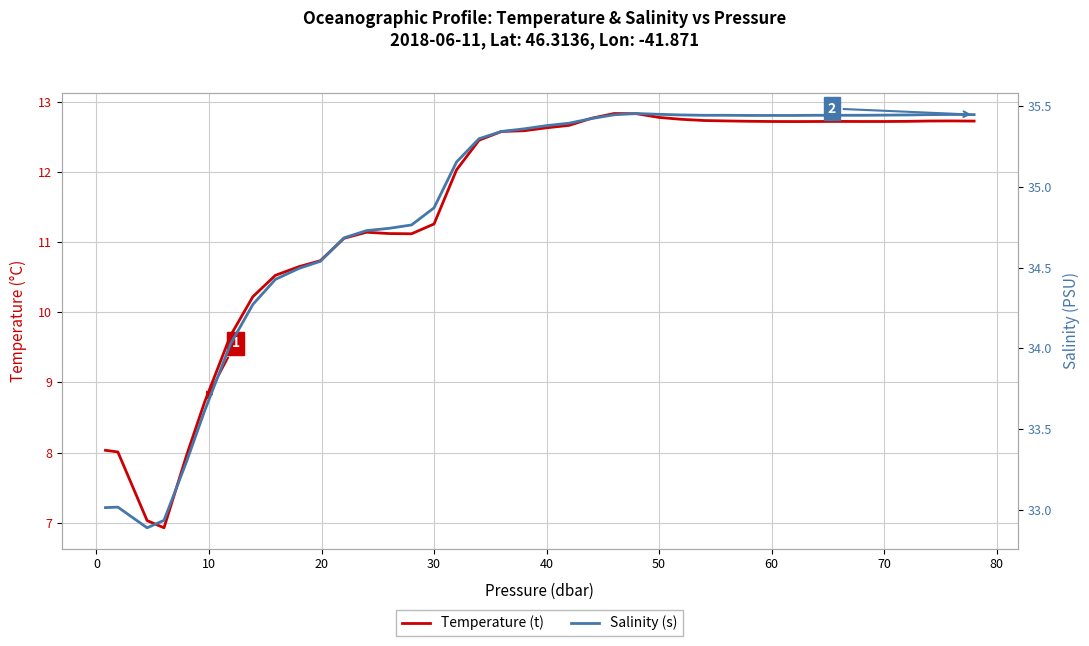

Reading left to right, what are all the values shown in this chart?

Temperature (t): 8.0	8.0	7.0	6.9	8.0	8.7	9.7	10.2	10.5	10.7	10.7	11.1	11.1	11.1	11.1	11.3	12.0	12.5	12.6	12.6	12.6	12.7	12.8	12.8	12.8	12.8	12.8	12.7	12.7	12.7	12.7	12.7	12.7	12.7	12.7	12.7	12.7	12.7	12.7	12.7
Salinity (s): 33.0	33.0	32.9	32.9	33.3	33.6	34.0	34.3	34.4	34.5	34.5	34.7	34.7	34.7	34.8	34.9	35.2	35.3	35.3	35.4	35.4	35.4	35.4	35.4	35.5	35.4	35.4	35.4	35.4	35.4	35.4	35.4	35.4	35.4	35.4	35.4	35.4	35.4	35.4	35.4